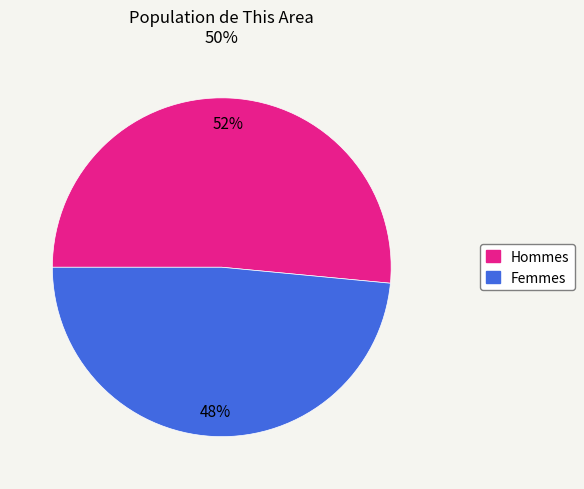

Does any single category account for the majority?

Yes